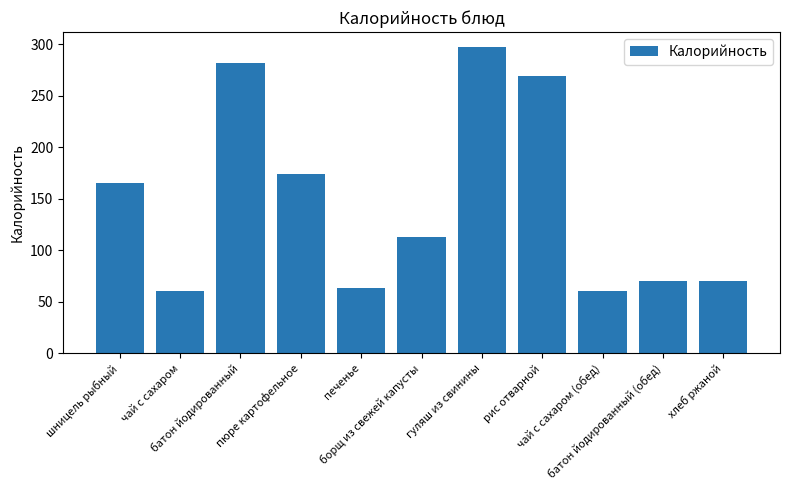

Which has a higher value, батон йодированный (обед) or рис отварной?

рис отварной